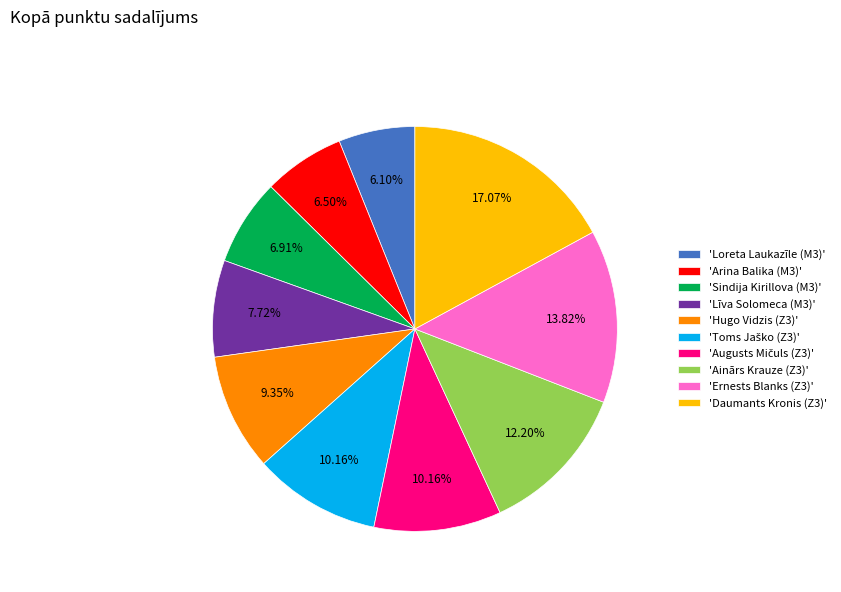

Combined, do 'Loreta Laukazīle (M3)' and 'Ainārs Krauze (Z3)' account for over 50%?

No